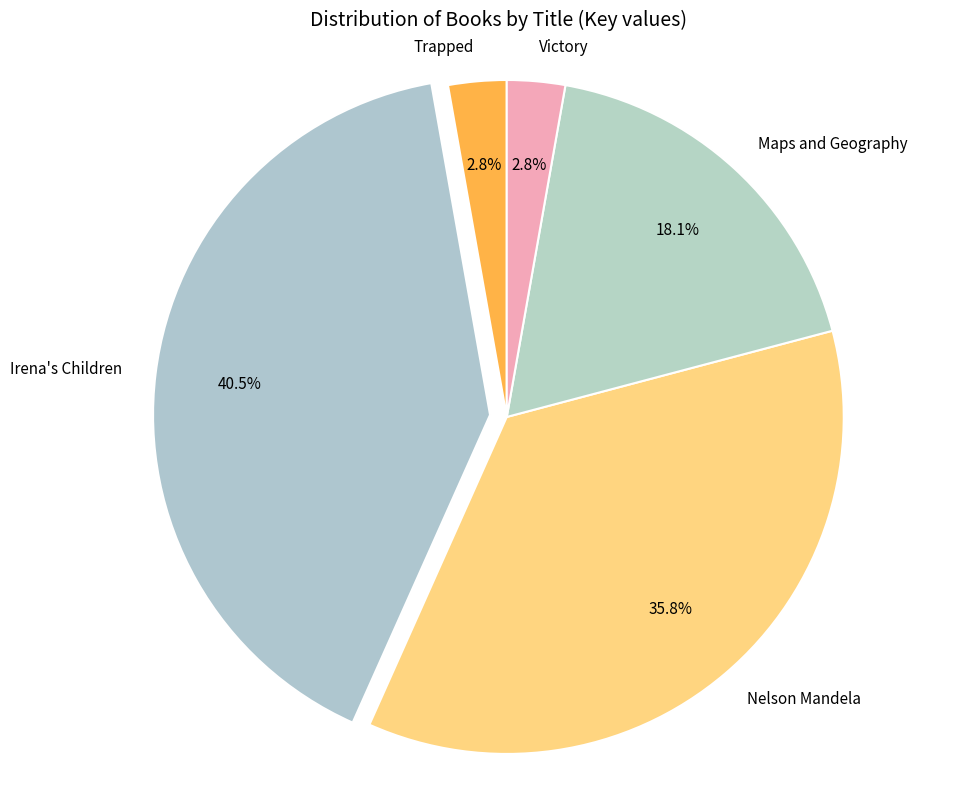

What is the ratio of the value at Maps and Geography to the value at Victory?

6.5